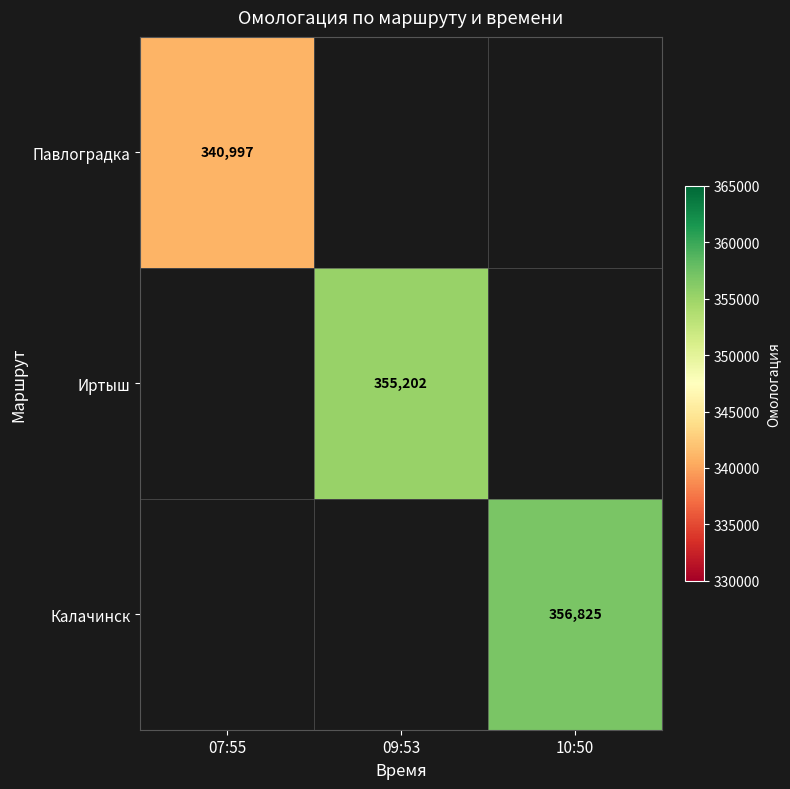

How many distinct data groups are displayed?

3